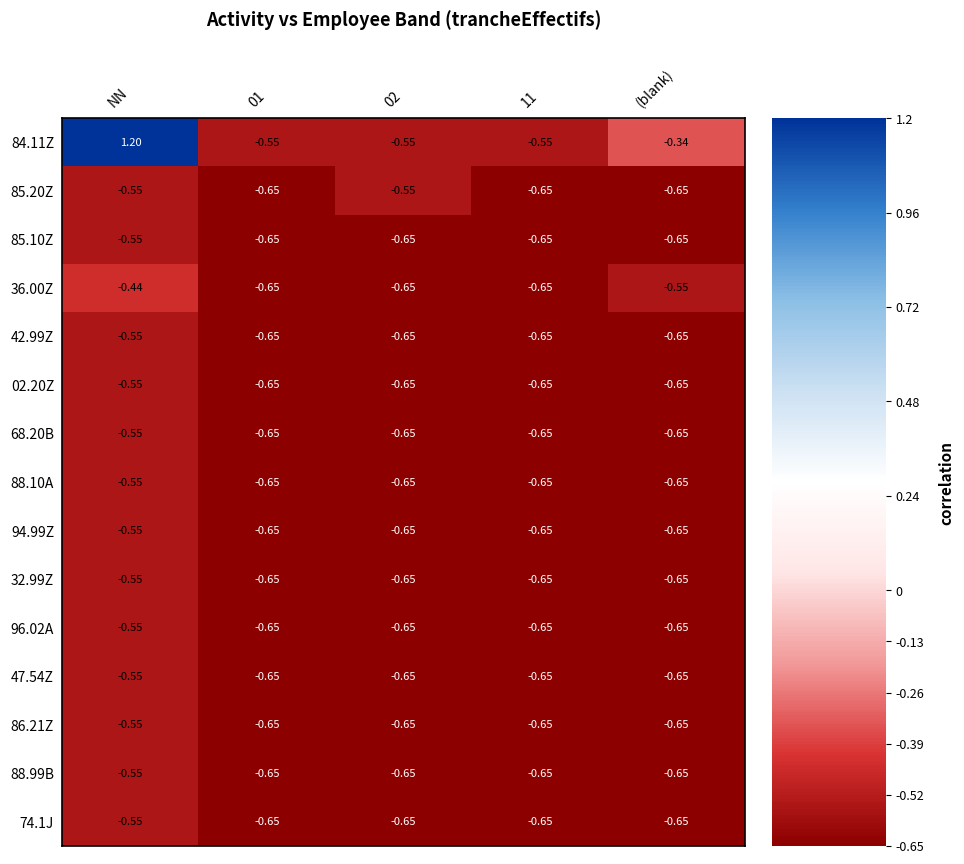

At which category is the sum across all series the highest?

NN